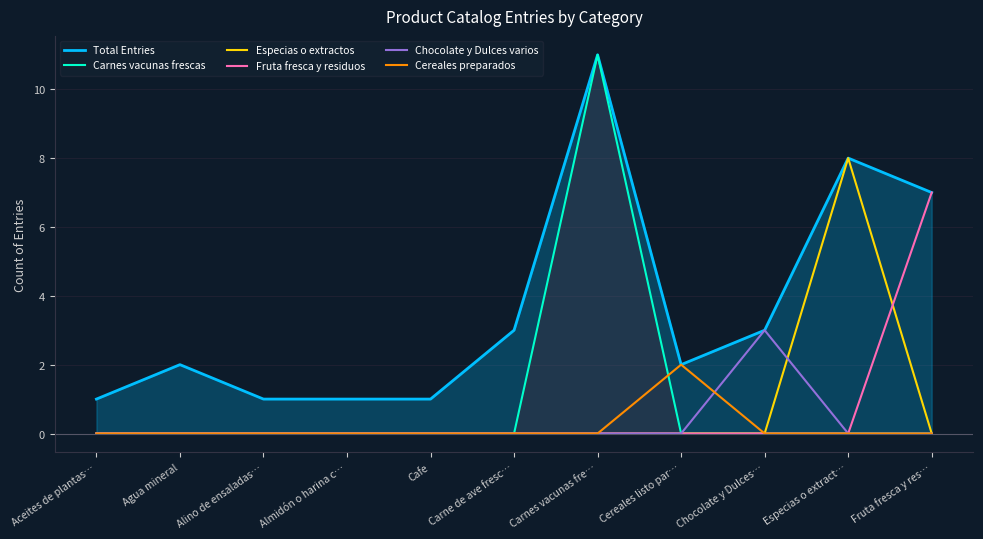

True or false: Chocolate y Dulces varios and Especias o extractos cross at least once.

True